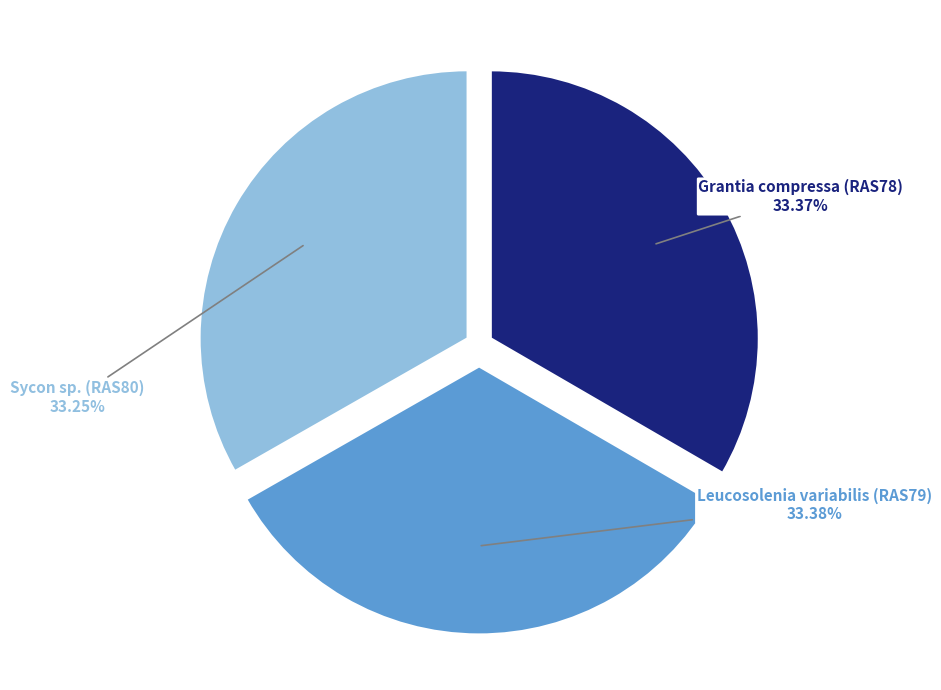

To the nearest percent, what portion does Sycon sp. (RAS80) represent?

33%